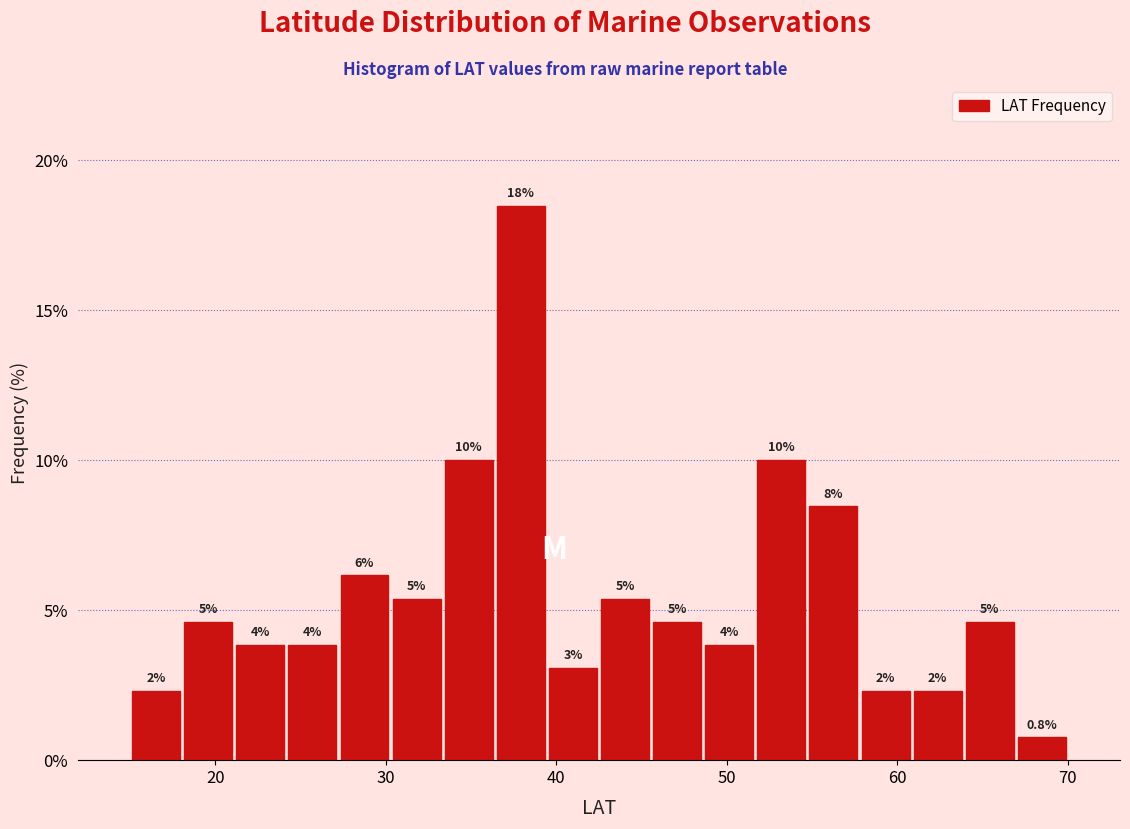

Around what value on the x-axis is the tallest bar? Give the approximate position of its centre, as read against the axis.

38